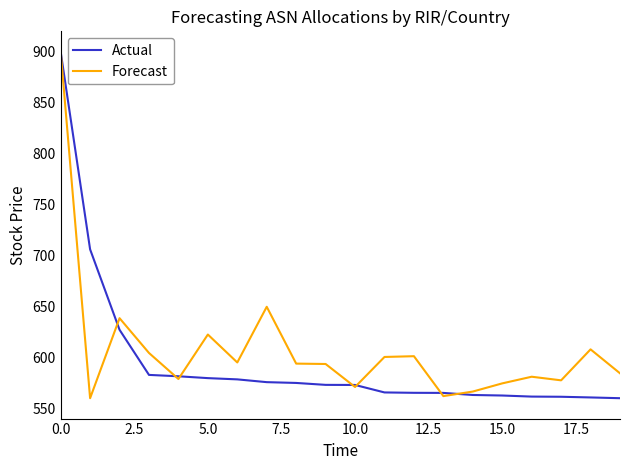

What is the minimum value for Actual?

560.0